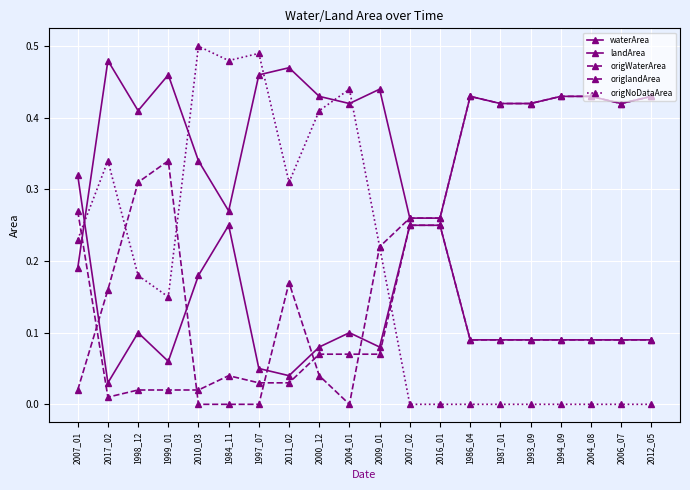

Which series has the largest range (max minus min)?

origNoDataArea